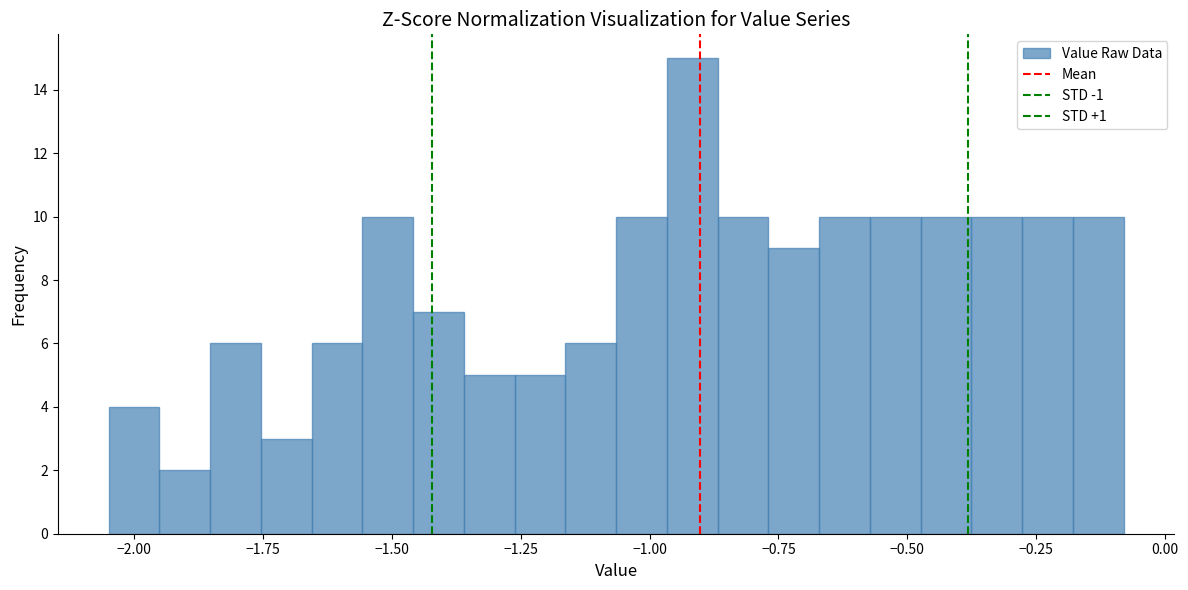

Read against the x-axis, roughly where is the centre of the tallest bar?

-0.90